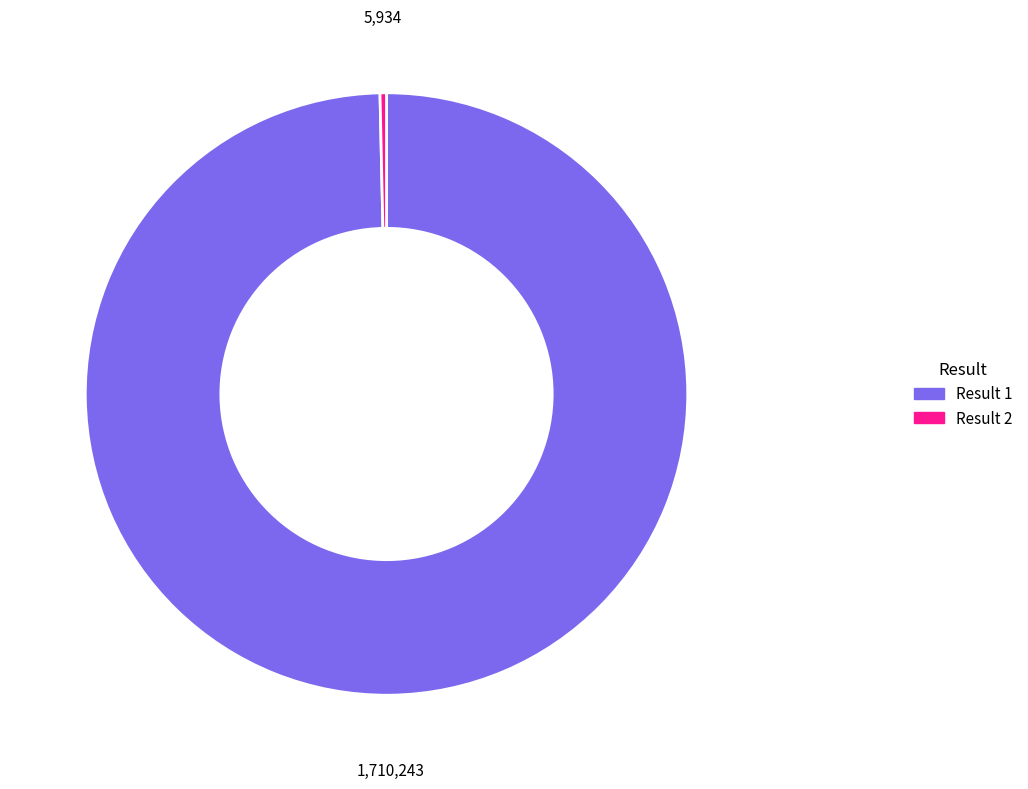

Is there any slice that represents more than half of the pie?

Yes